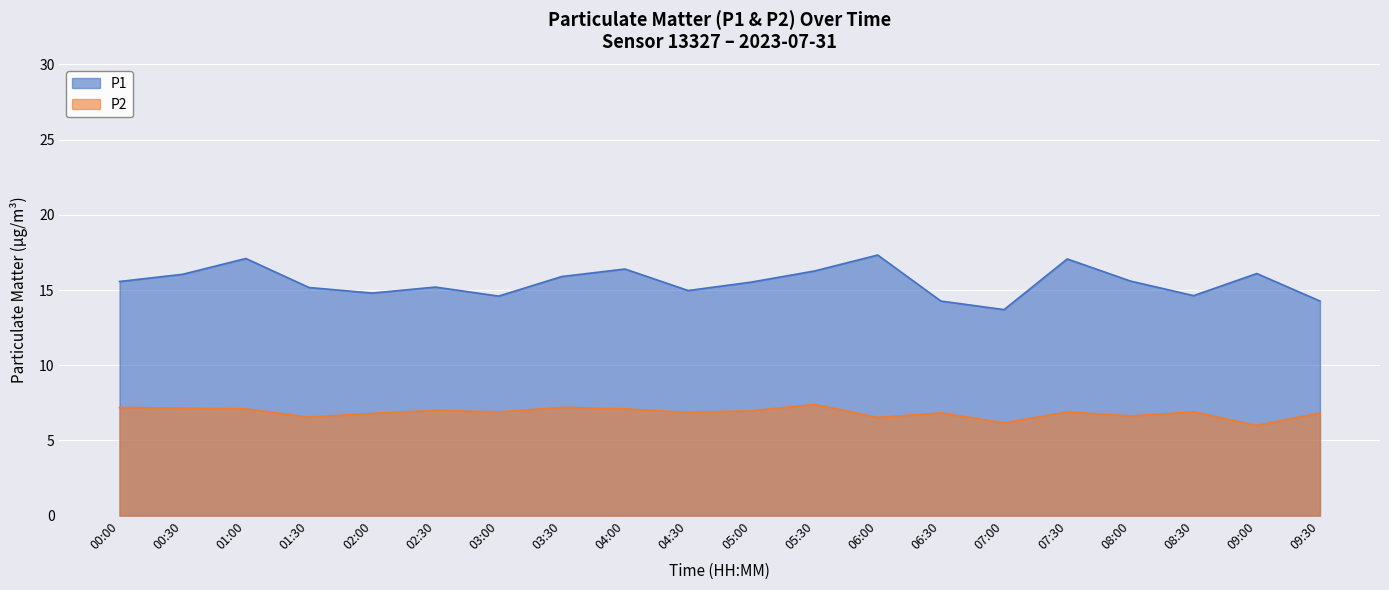

The P2 series shows 10.1 at 02:30. True or false?

False